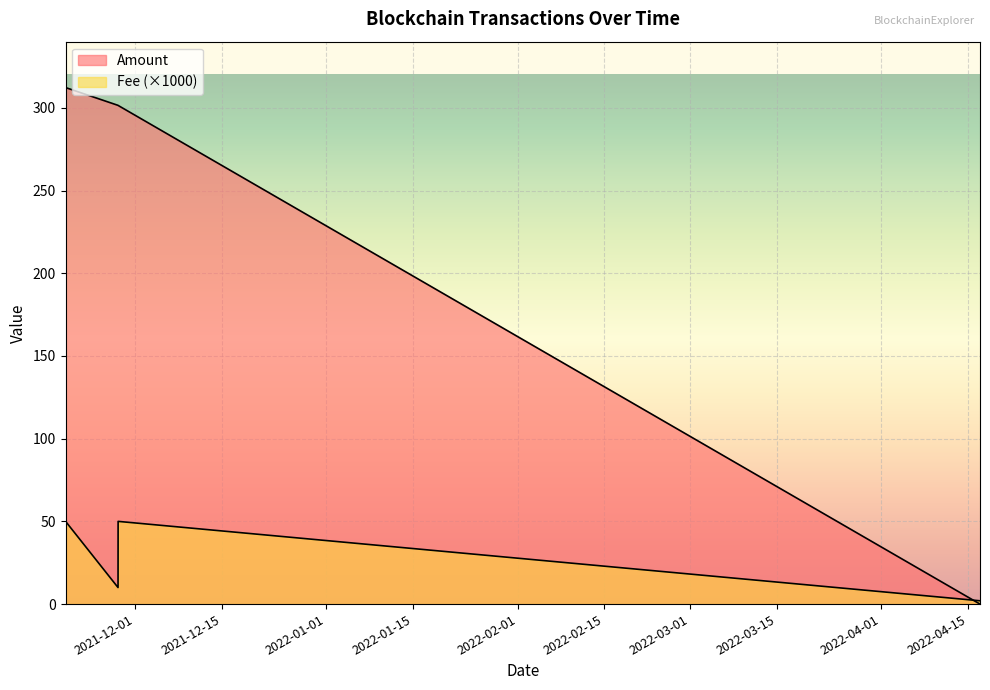

Which series has the widest spread of values?

Amount